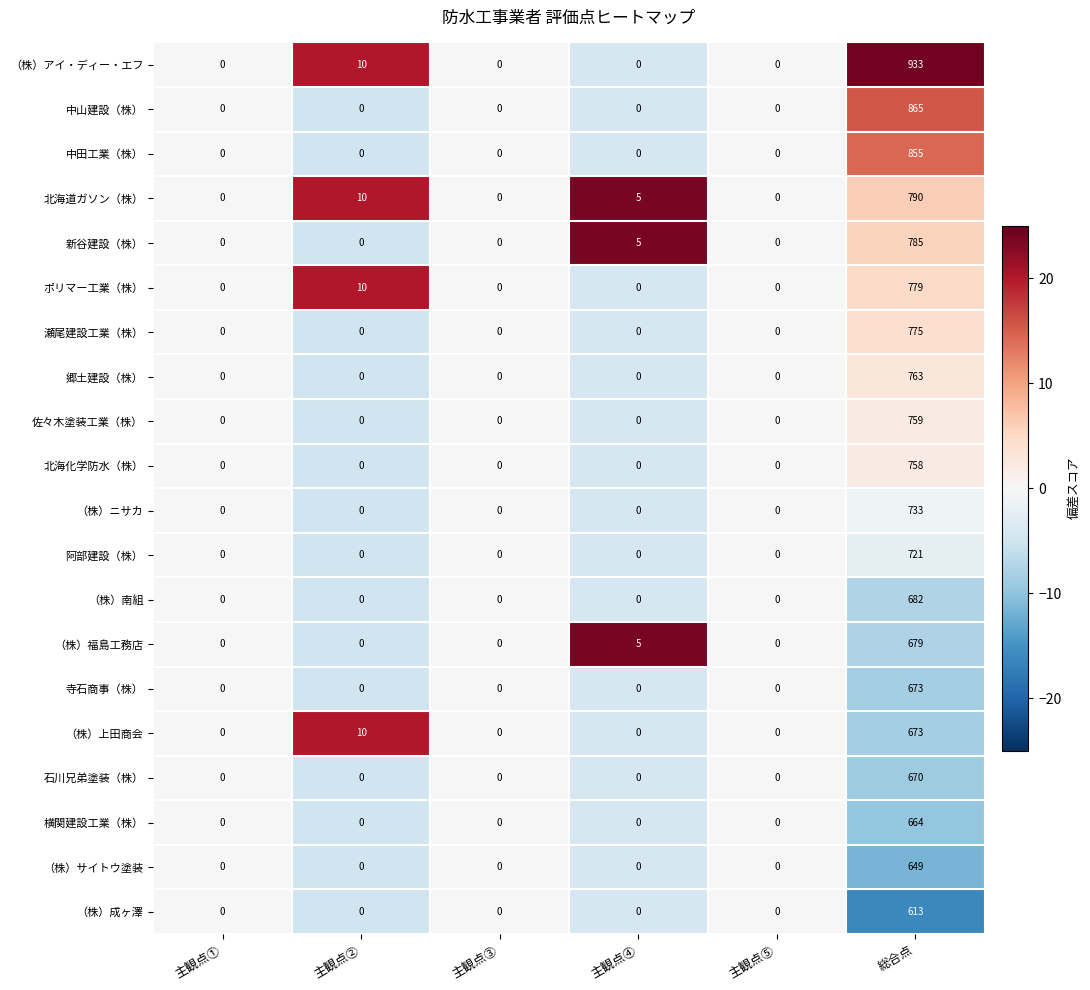

Count the number of categories in the chart.

6